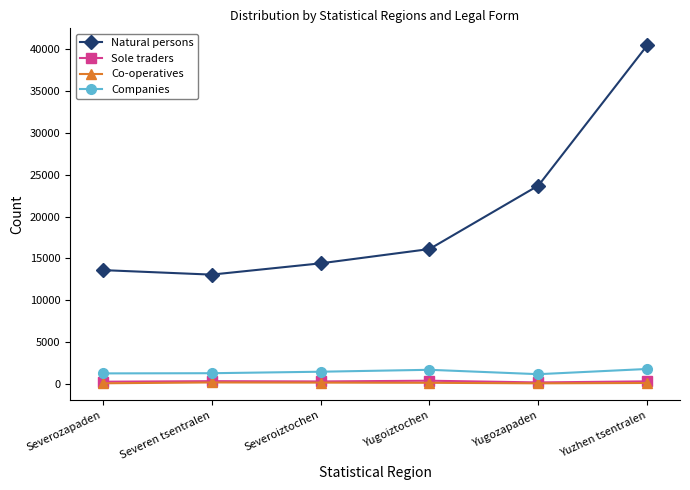

True or false: Sole traders and Companies intersect in this chart.

False